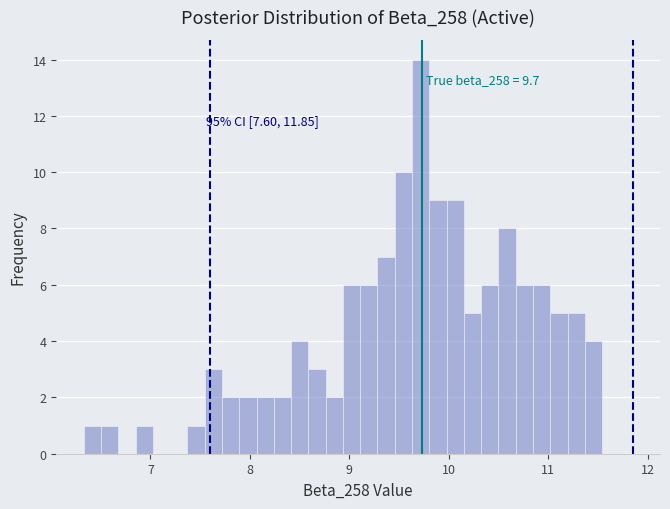

Read against the x-axis, roughly where is the centre of the tallest bar?

9.7